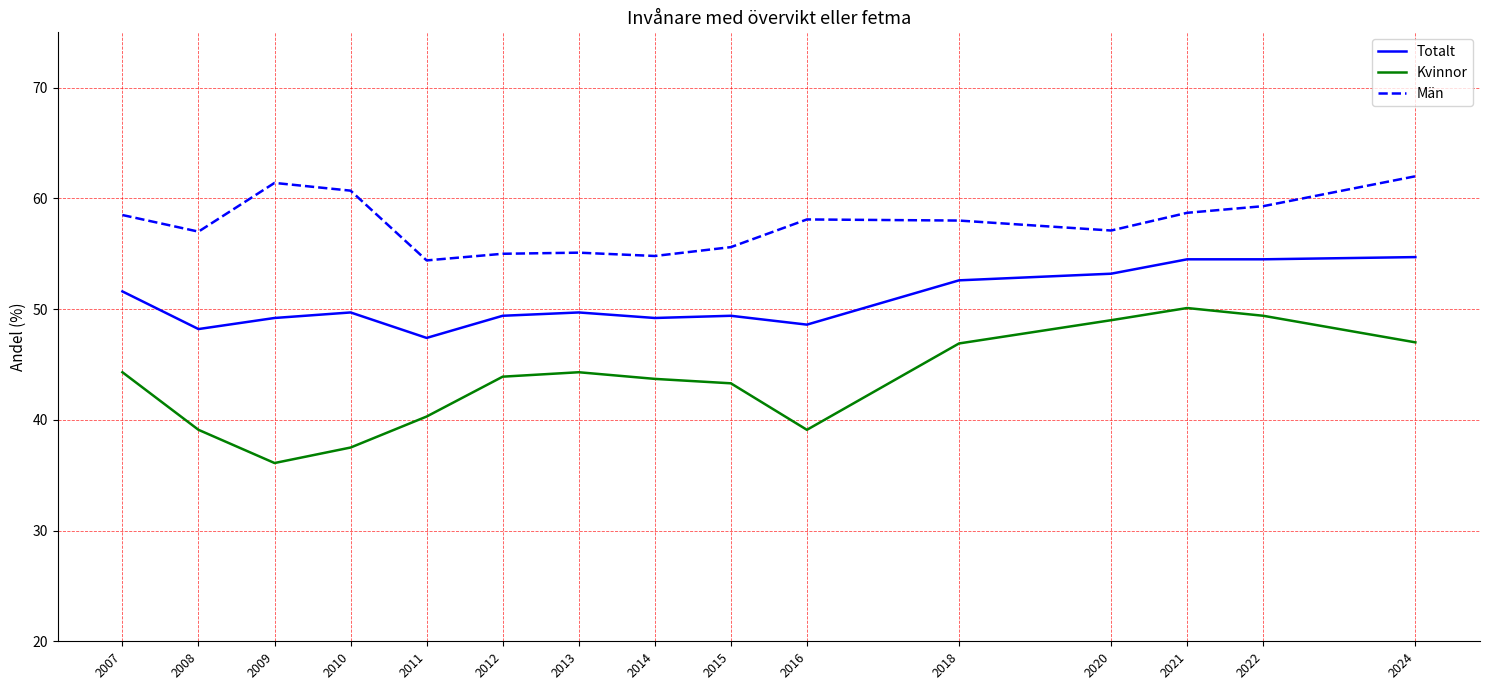

What is the minimum value for Kvinnor?

36.1